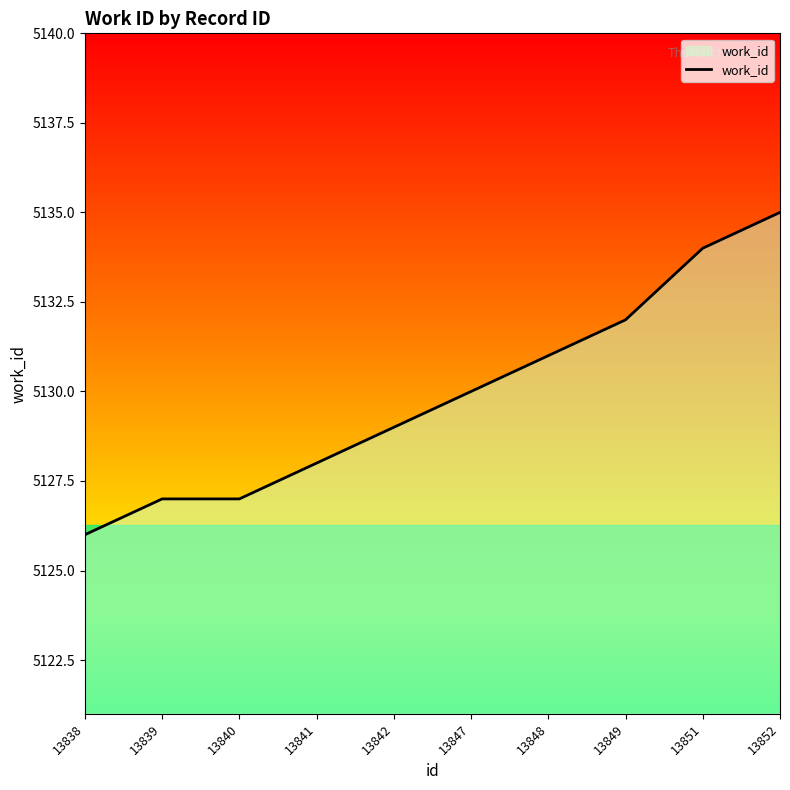

What is the change in value from 13847 to 13848?

+1